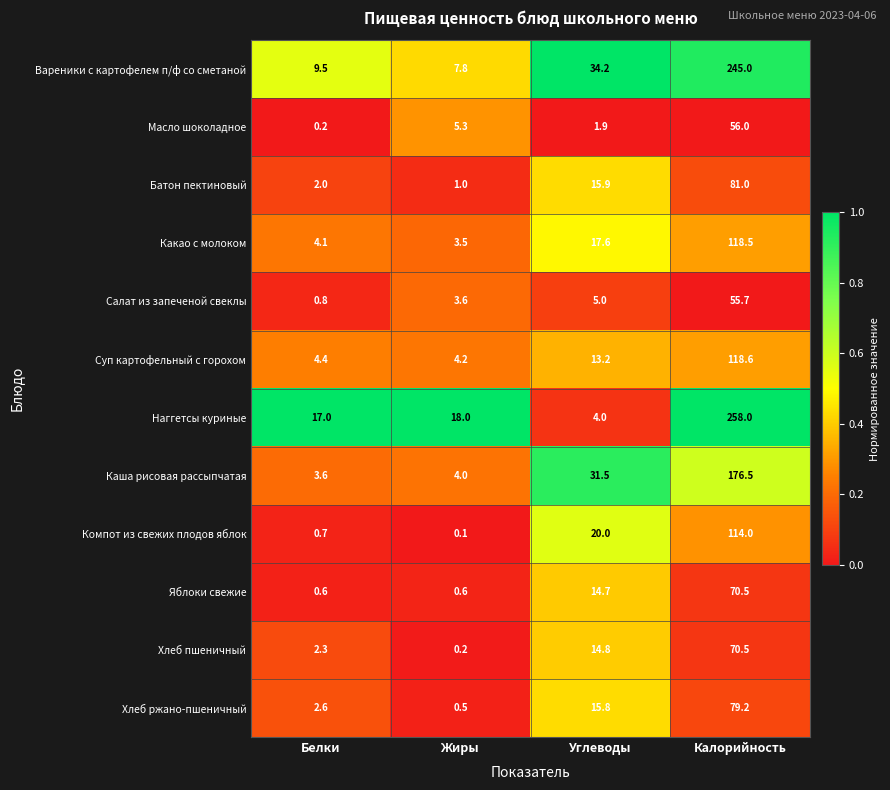

Is the value of Батон пектиновый at Калорийность greater than the value of Компот из свежих плодов яблок at Углеводы?

Yes